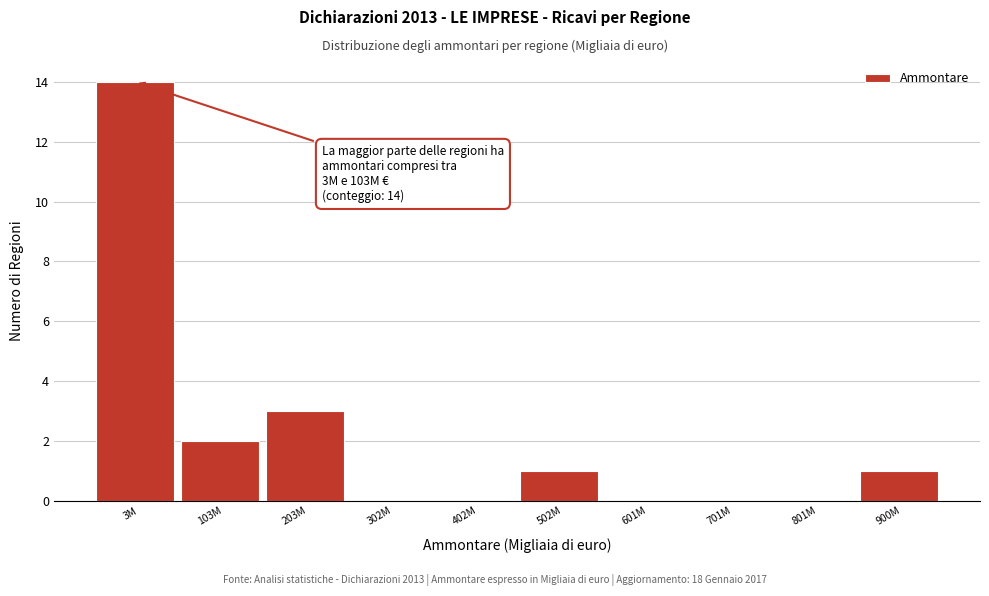

Reading left to right, extract all data points from this chart.

3M=14	103M=2	203M=3	302M=0	402M=0	502M=1	601M=0	701M=0	801M=0	900M=1